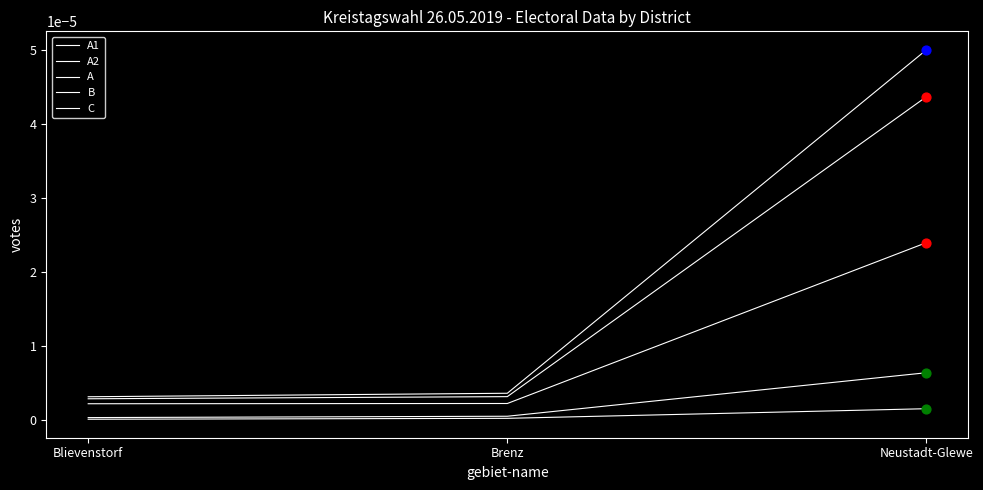

At which category is the sum across all series the highest?

Neustadt-Glewe